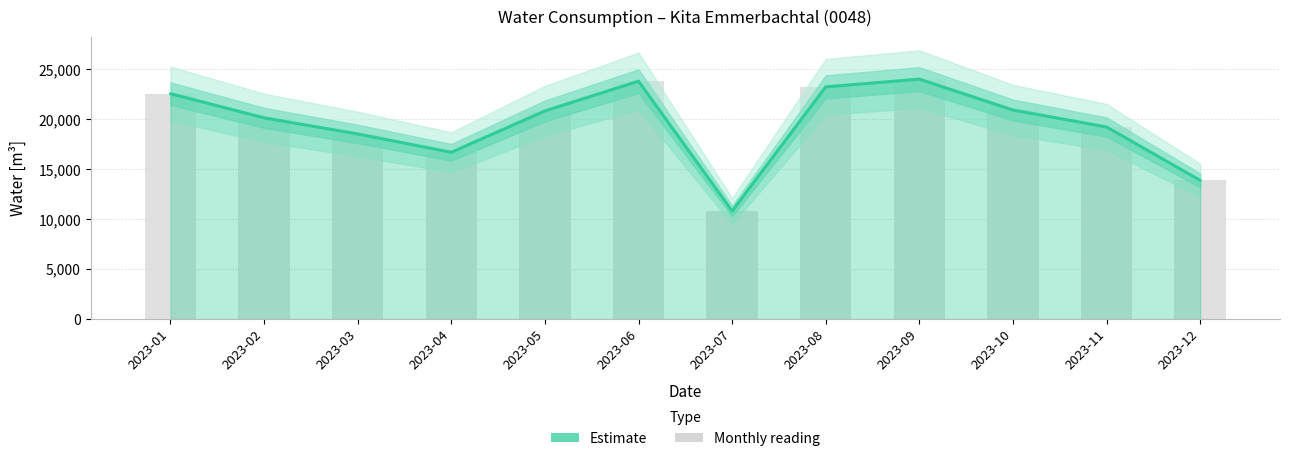

At how many categories does at least one series exceed 23053?

3